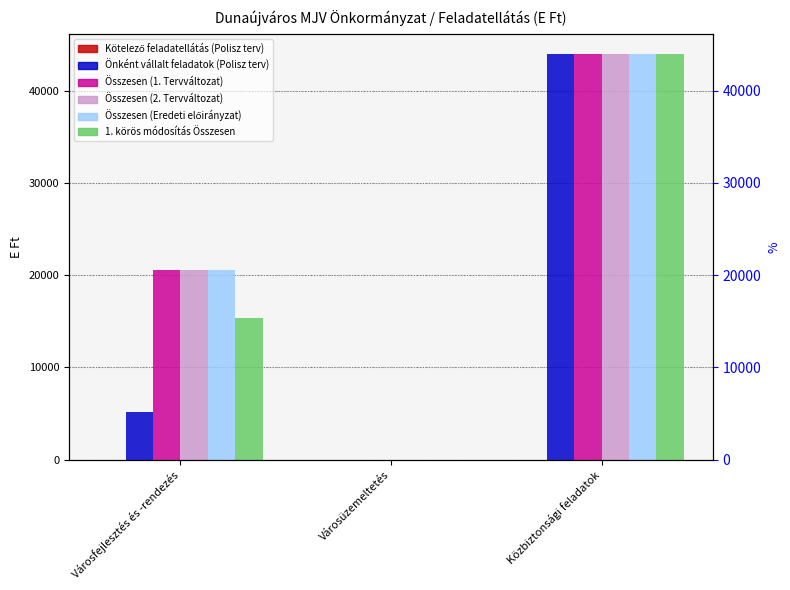

What position from the left is Közbiztonsági feladatok?

3